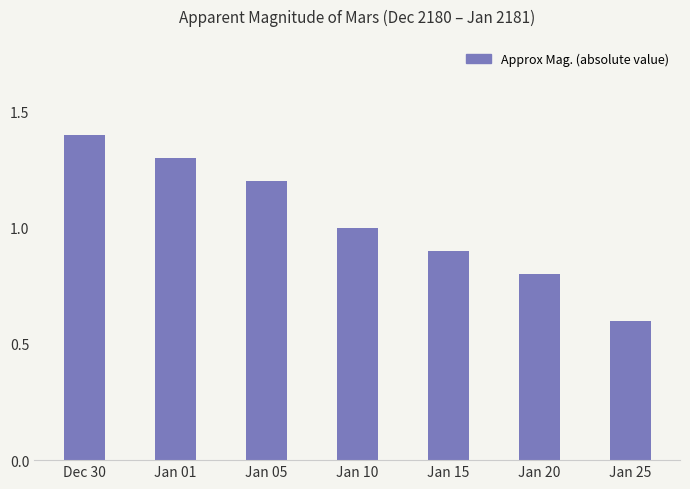

What is the difference between the values at Jan 01 and Jan 25?

0.7